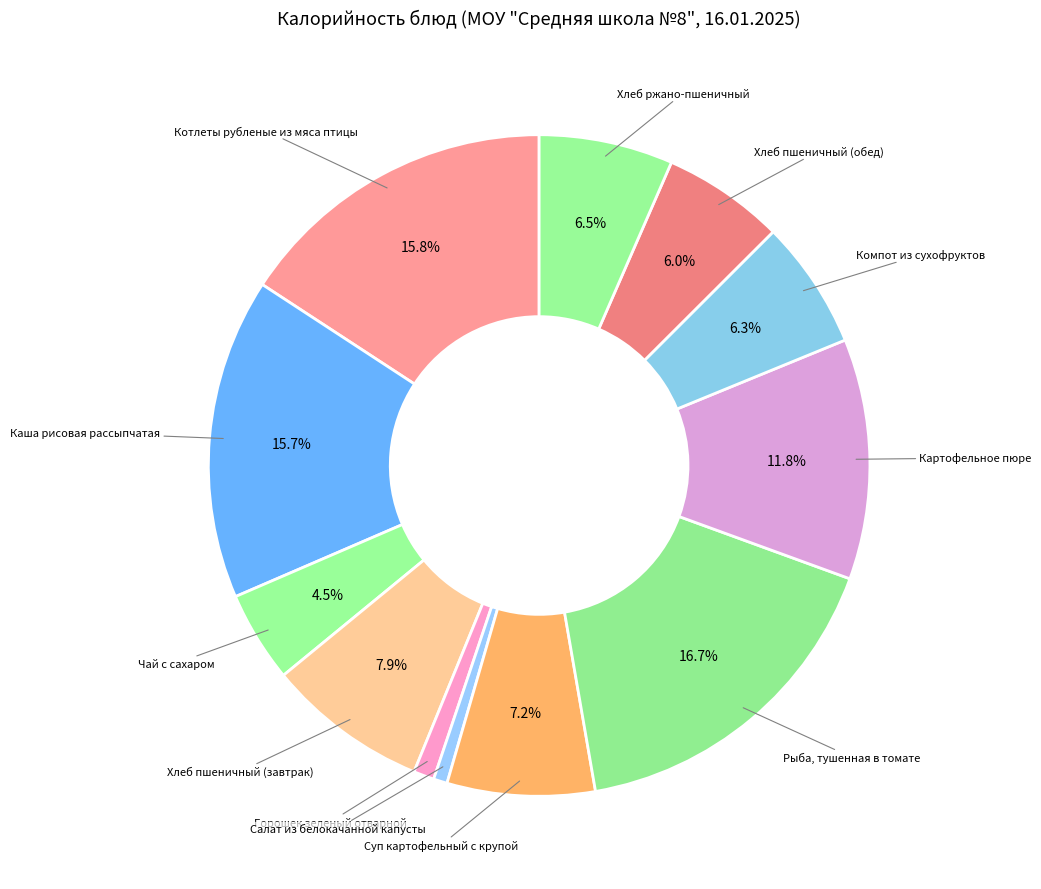

How many slices are in this pie chart?

12